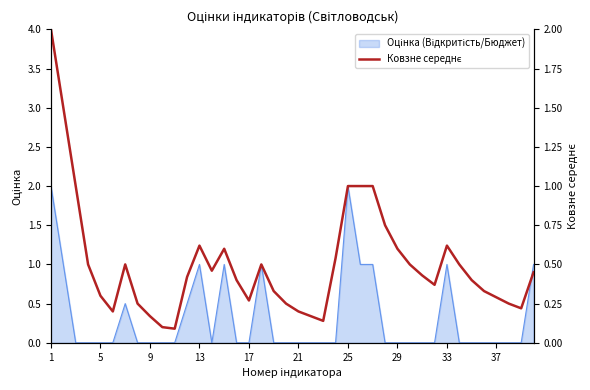

What is the approximate value at 33?

0.6